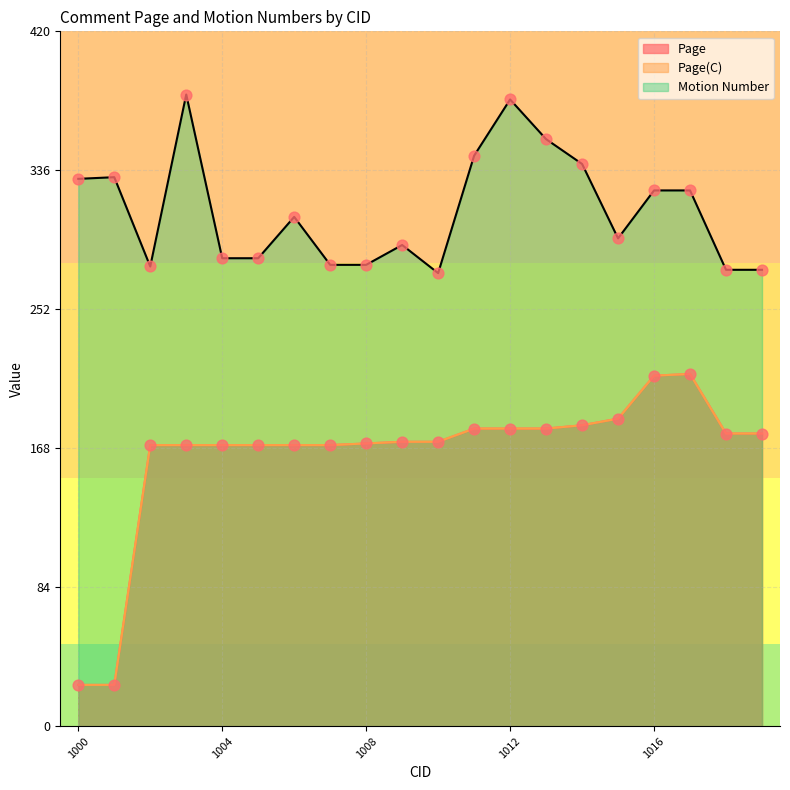

What are all the series names shown in the legend?

Page, Page(C), Motion Number